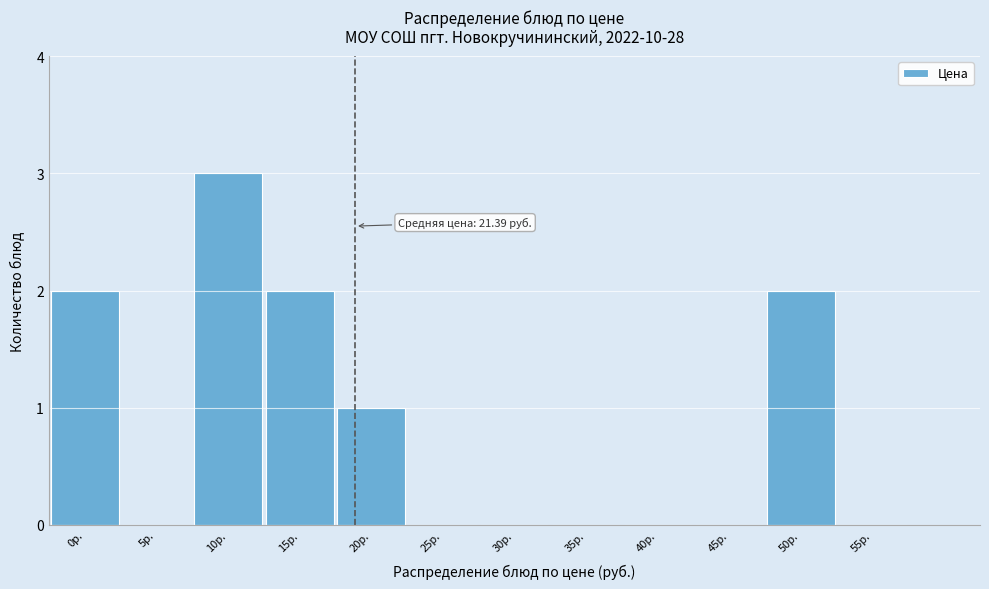

Reading left to right, list all the values displayed in this chart.

0р.=2	5р.=0	10р.=3	15р.=2	20р.=1	25р.=0	30р.=0	35р.=0	40р.=0	45р.=0	50р.=2	55р.=0